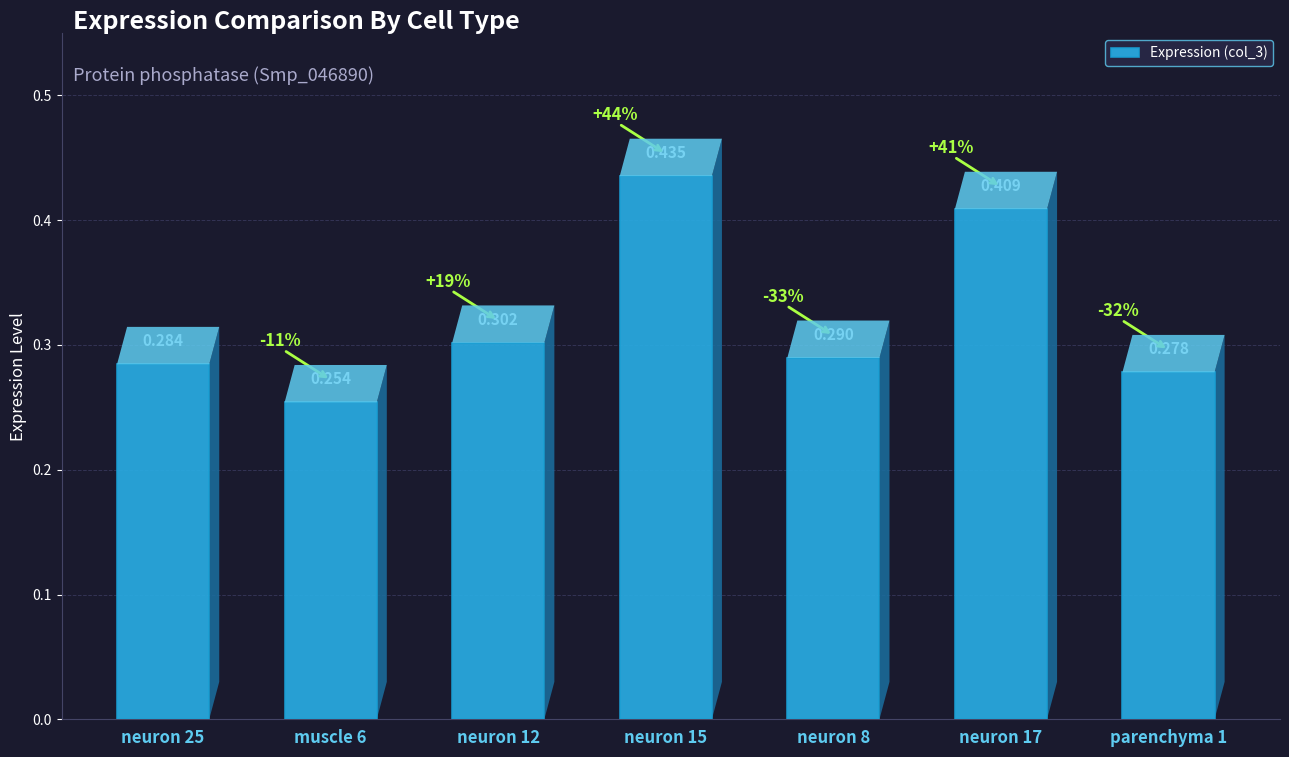

What position from the right is neuron 8?

3